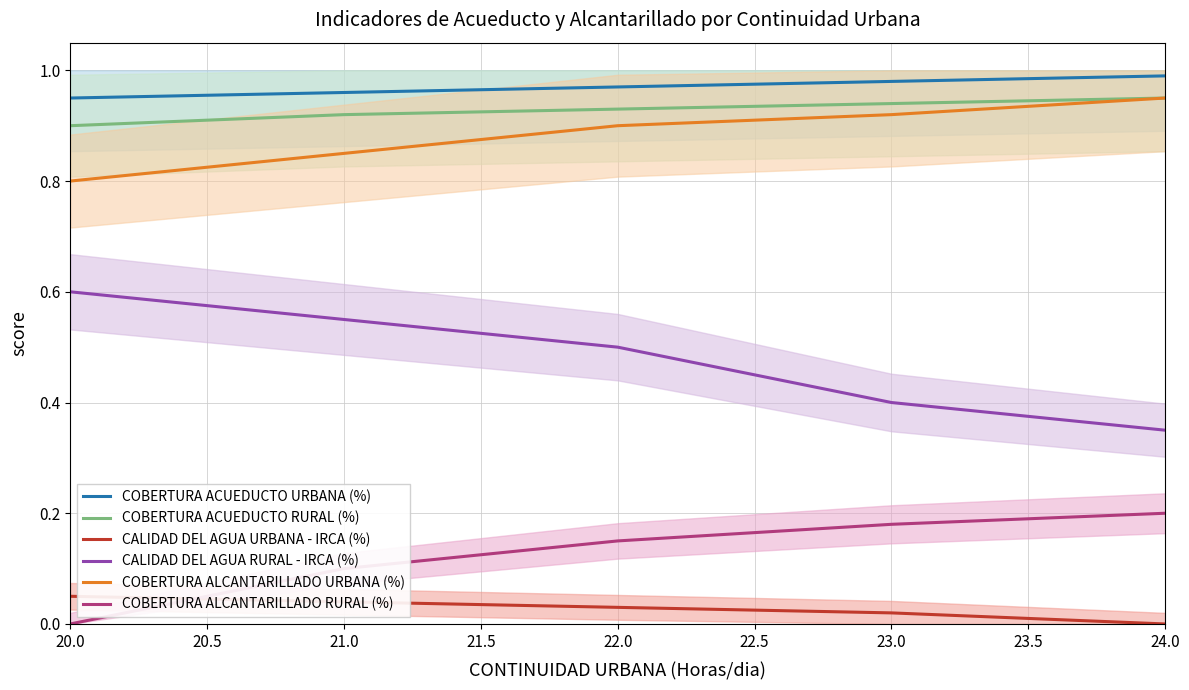

What is the value of the COBERTURA ACUEDUCTO RURAL (%) point at the 4th from the left?

0.9